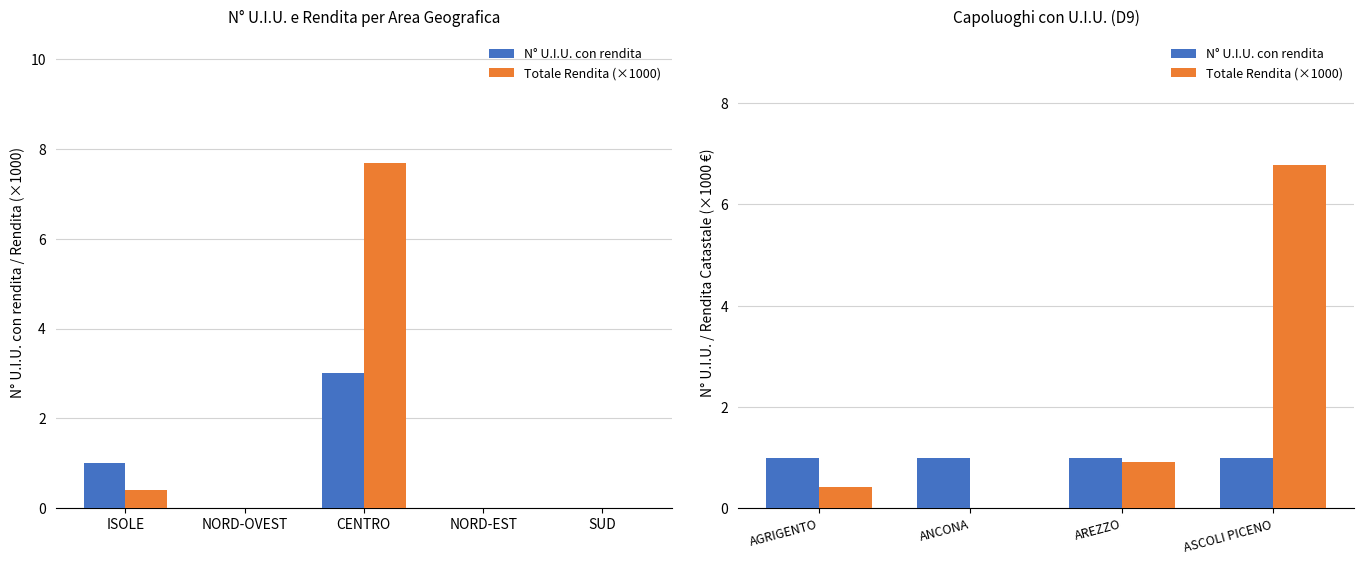

What is the value of the Totale Rendita (×1000) bar at the 3rd from the left?

0.9